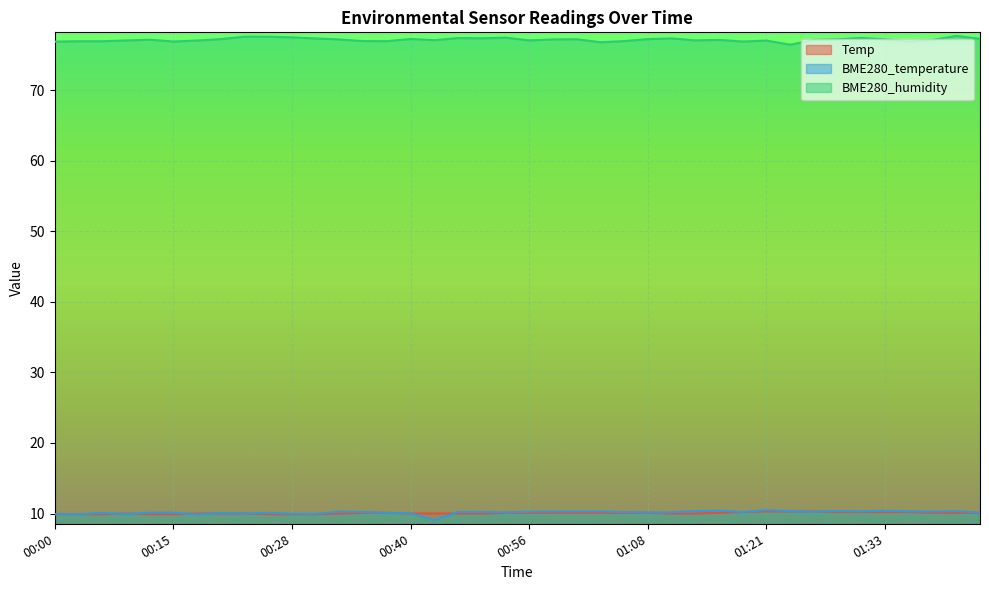

What is the difference between the second highest and second lowest values in the BME280_temperature series?

0.5